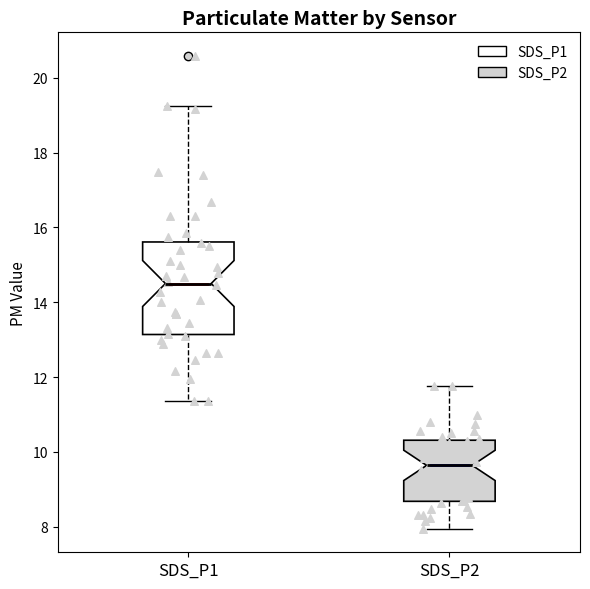

Reading left to right, read every box against the y-axis: the position of its median line, the range the box covers, and the ends of its whiskers. The values are not printed on the chart, so give them approximately, as read against the axis.

SDS_P1: median 14.6, box 13.2 to 15.6, whiskers 11.4 to 19.2
SDS_P2: median 9.6, box 8.6 to 10.4, whiskers 8.0 to 11.8